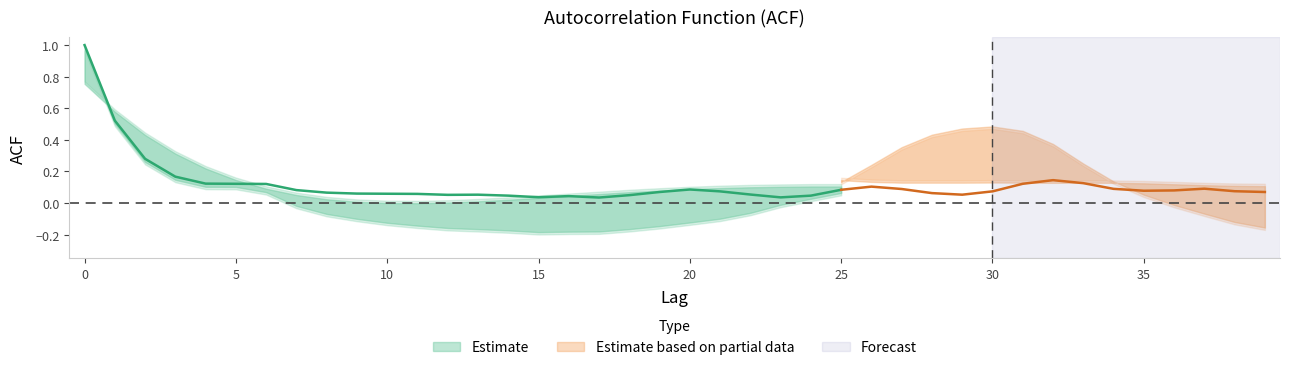

Between which two adjacent categories do acf_shown and acf_li first intersect?

5 and 6